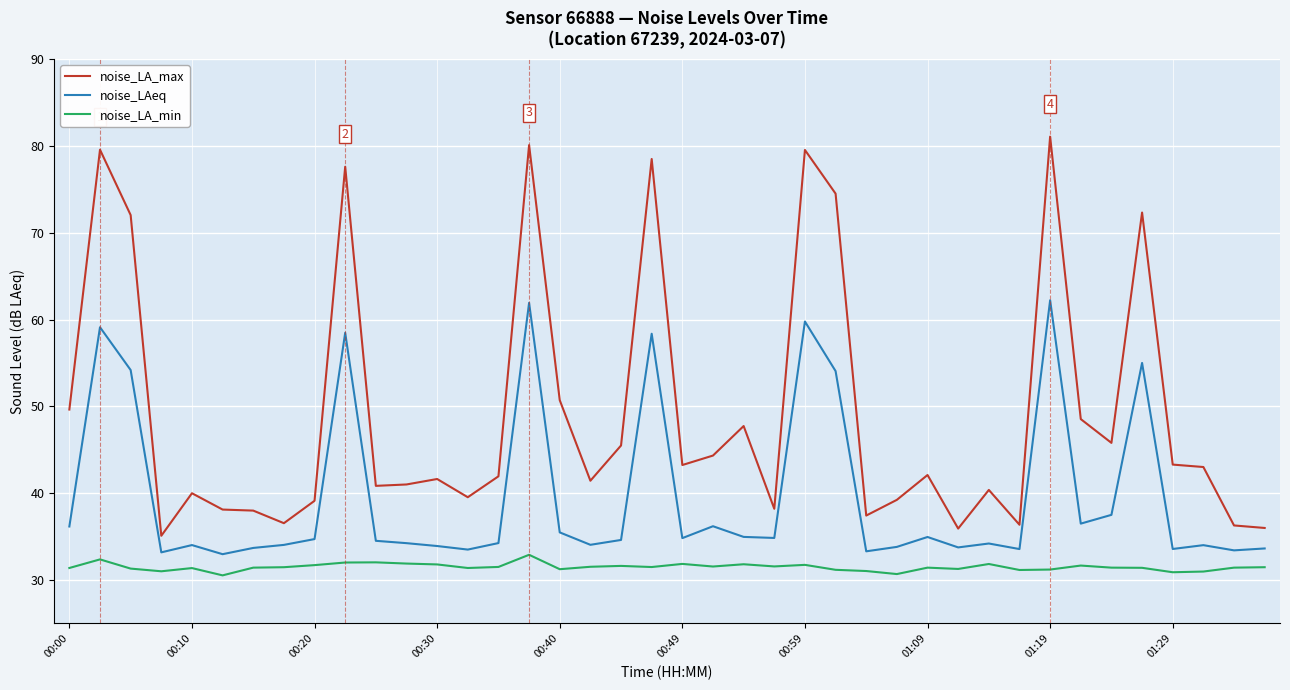

True or false: noise_LA_max and noise_LAeq intersect in this chart.

False